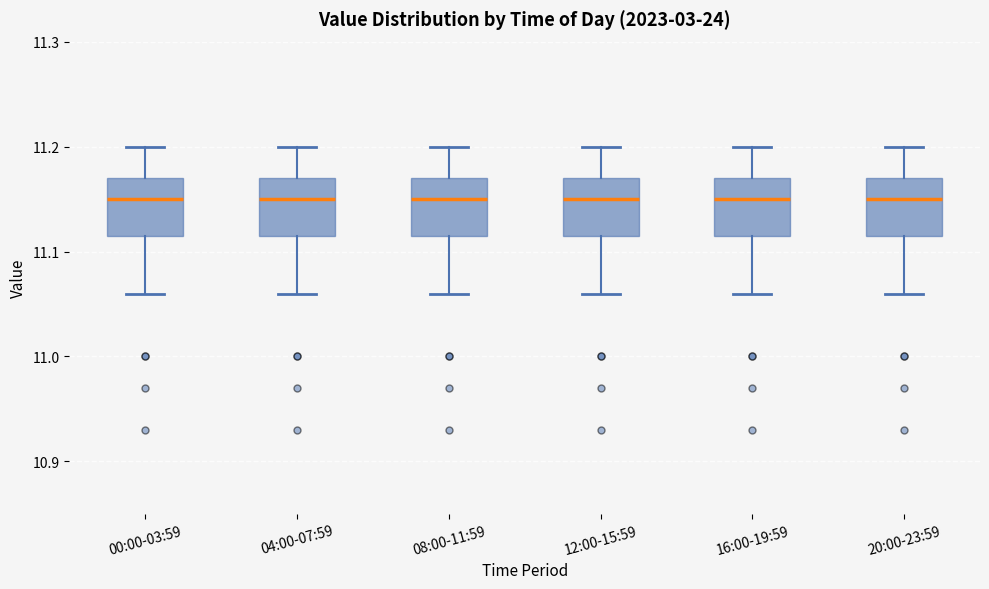

Where does the lower whisker of the box for 20:00-23:59 end on the y-axis? The values are not printed on the chart, so give them approximately, as read against the axis.

11.06